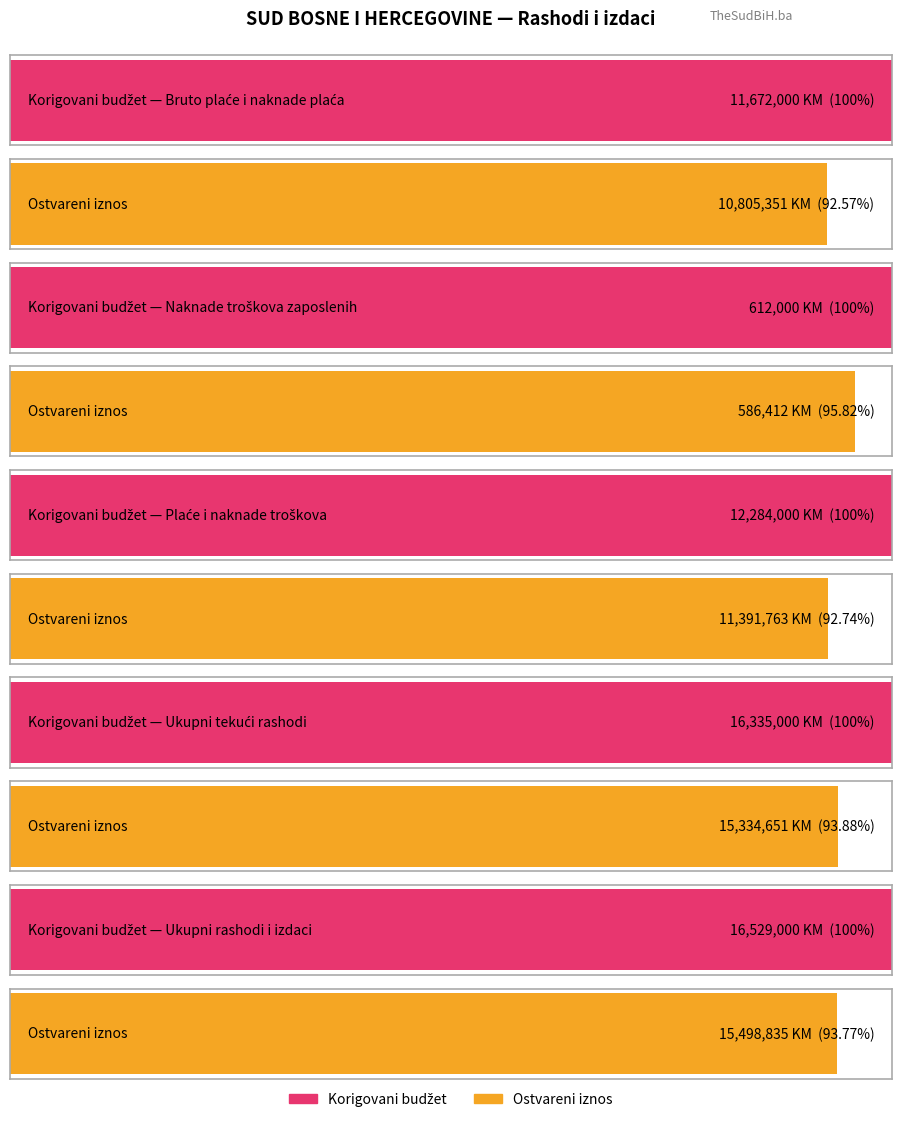

At Budžet (korigovani), list the series in order from largest to smallest.

Ukupni rashodi i izdaci, Ukupni tekući rashodi, Plaće i naknade troškova zaposlenih, Bruto plaće i naknade plaća, Naknade troškova zaposlenih